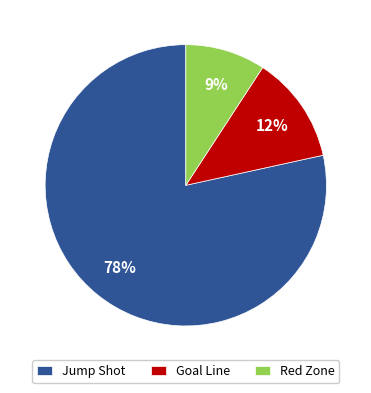

What percentage is the Goal Line slice, to the nearest percent?

12%